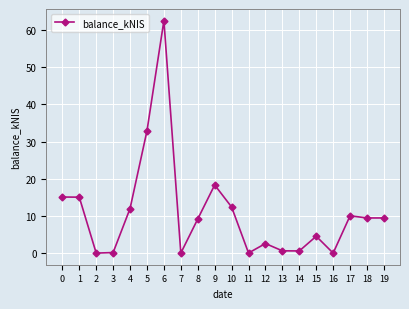

What is the value of the 1st point from the left?

15.1